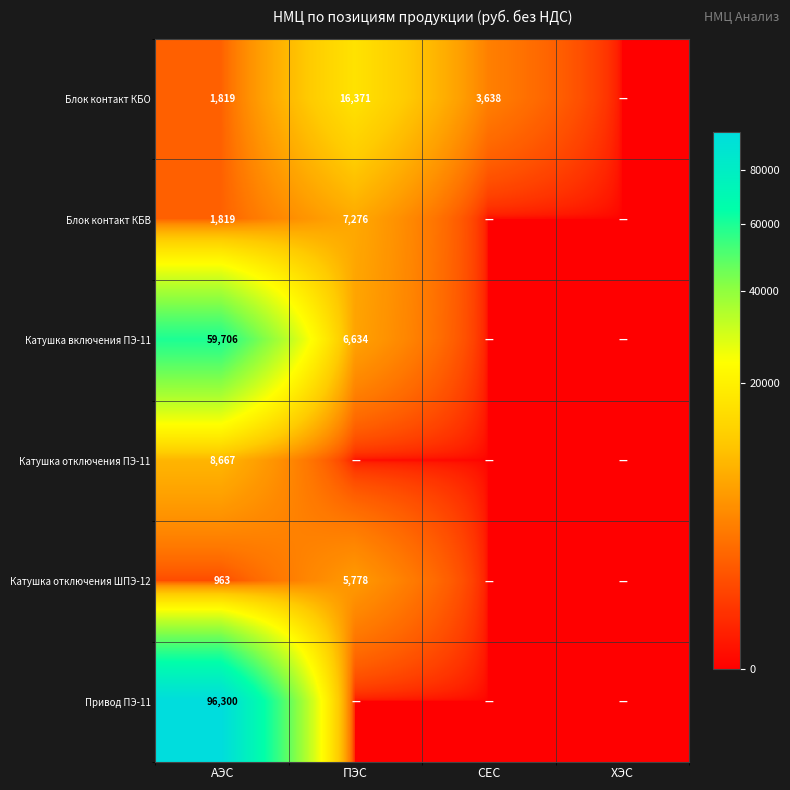

The value of Блок контакт КБО at СЕС is 5844. True or false?

False